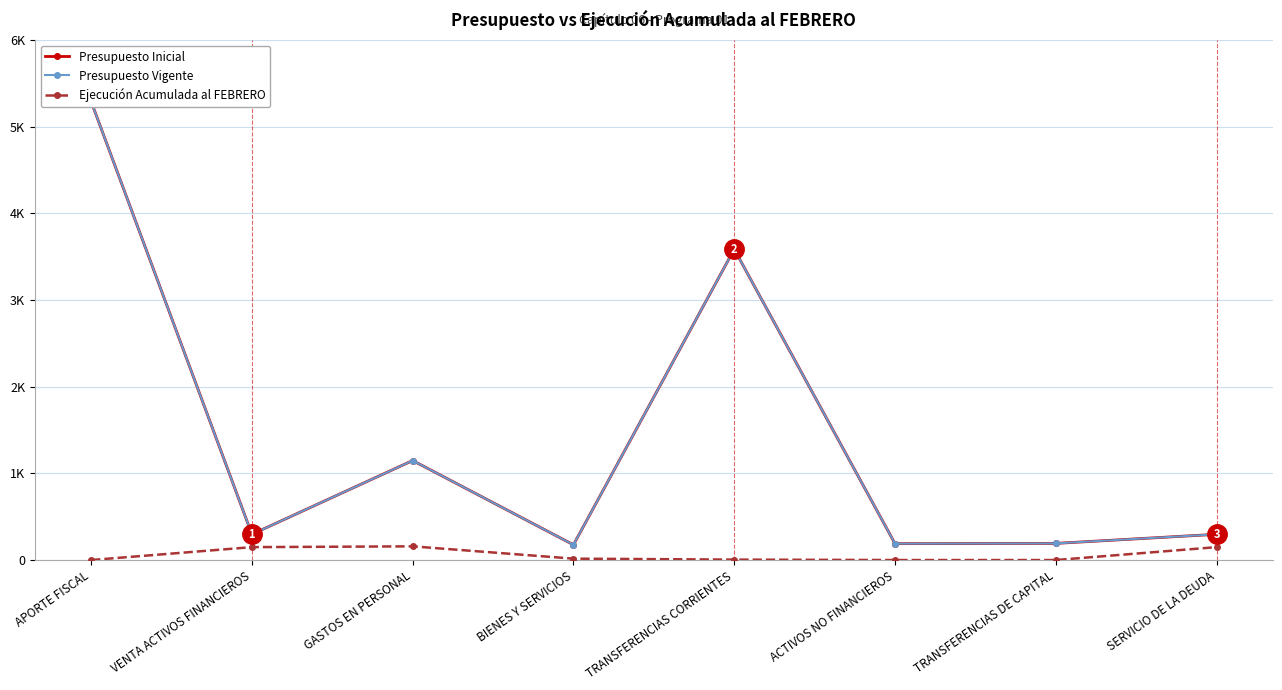

How many values in the Presupuesto Vigente series exceed 297?

3